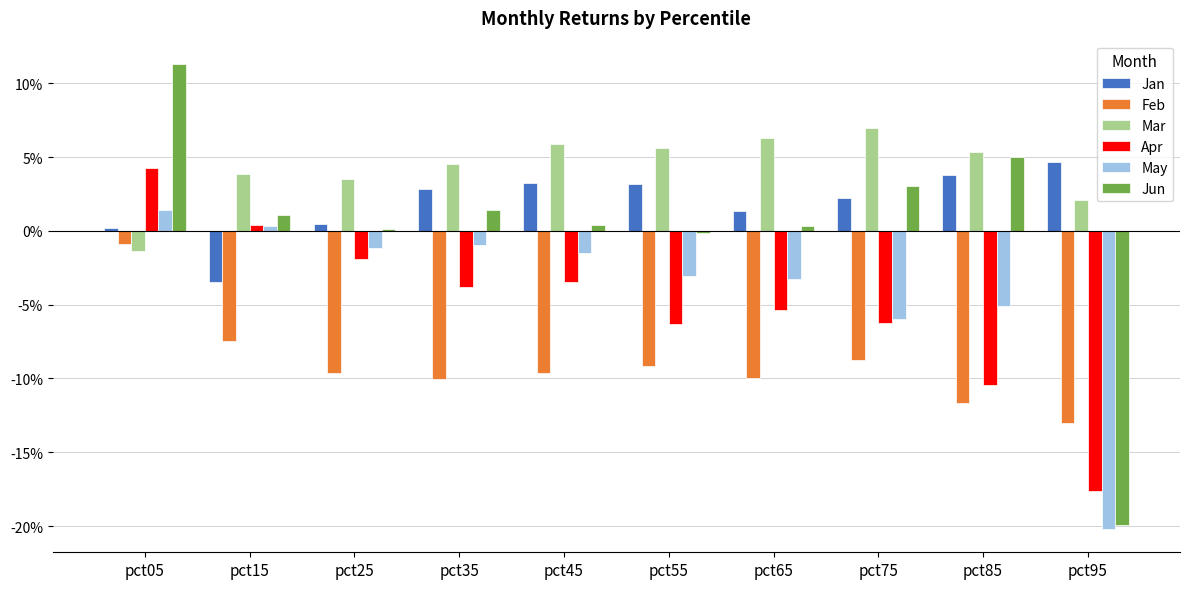

Reading left to right, extract all data points from this chart.

Jan: pct05=0.0	pct15=-0.0	pct25=0.0	pct35=0.0	pct45=0.0	pct55=0.0	pct65=0.0	pct75=0.0	pct85=0.0	pct95=0.0
Feb: pct05=-0.0	pct15=-0.1	pct25=-0.1	pct35=-0.1	pct45=-0.1	pct55=-0.1	pct65=-0.1	pct75=-0.1	pct85=-0.1	pct95=-0.1
Mar: pct05=-0.0	pct15=0.0	pct25=0.0	pct35=0.0	pct45=0.1	pct55=0.1	pct65=0.1	pct75=0.1	pct85=0.1	pct95=0.0
Apr: pct05=0.0	pct15=0.0	pct25=-0.0	pct35=-0.0	pct45=-0.0	pct55=-0.1	pct65=-0.1	pct75=-0.1	pct85=-0.1	pct95=-0.2
May: pct05=0.0	pct15=0.0	pct25=-0.0	pct35=-0.0	pct45=-0.0	pct55=-0.0	pct65=-0.0	pct75=-0.1	pct85=-0.1	pct95=-0.2
Jun: pct05=0.1	pct15=0.0	pct25=0.0	pct35=0.0	pct45=0.0	pct55=-0.0	pct65=0.0	pct75=0.0	pct85=0.0	pct95=-0.2